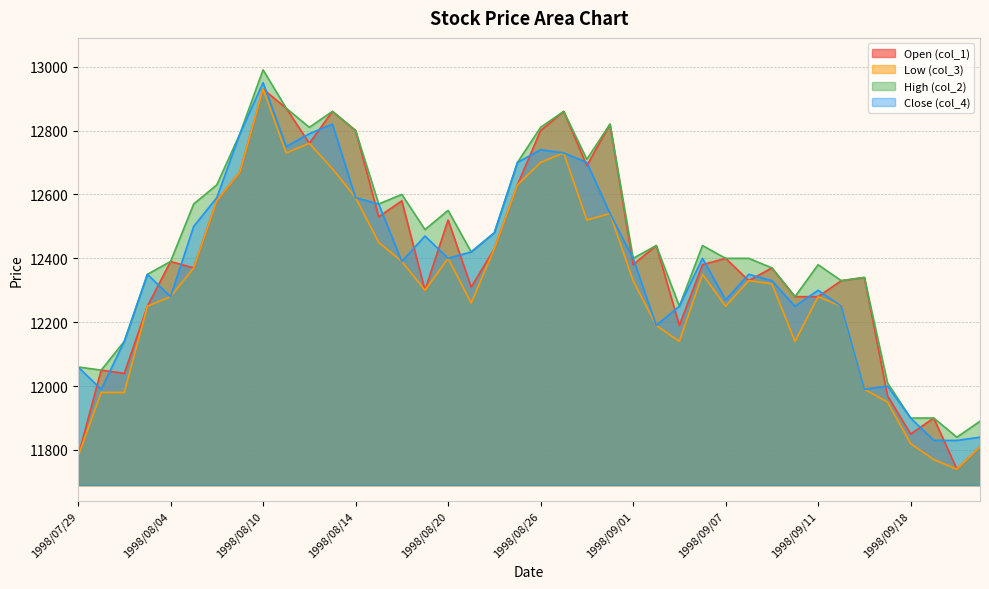

Reading left to right, what are all the values shown in this chart?

col_1: 1998/07/29=11780	1998/07/30=12050	1998/07/31=12040	1998/08/03=12250	1998/08/04=12390	1998/08/05=12370	1998/08/06=12580	1998/08/07=12670	1998/08/10=12930	1998/08/11=12870	1998/08/12=12760	1998/08/13=12860	1998/08/14=12800	1998/08/17=12530	1998/08/18=12580	1998/08/19=12300	1998/08/20=12520	1998/08/21=12310	1998/08/24=12430	1998/08/25=12630	1998/08/26=12800	1998/08/27=12860	1998/08/28=12690	1998/08/31=12820	1998/09/01=12380	1998/09/02=12440	1998/09/03=12190	1998/09/04=12380	1998/09/07=12400	1998/09/08=12330	1998/09/09=12370	1998/09/10=12280	1998/09/11=12280	1998/09/14=12330	1998/09/16=12340	1998/09/17=11970	1998/09/18=11850	1998/09/21=11900	1998/09/22=11740	1998/09/24=11810
col_3: 1998/07/29=11780	1998/07/30=11980	1998/07/31=11980	1998/08/03=12250	1998/08/04=12280	1998/08/05=12370	1998/08/06=12580	1998/08/07=12670	1998/08/10=12930	1998/08/11=12730	1998/08/12=12760	1998/08/13=12680	1998/08/14=12590	1998/08/17=12450	1998/08/18=12390	1998/08/19=12300	1998/08/20=12400	1998/08/21=12260	1998/08/24=12430	1998/08/25=12630	1998/08/26=12700	1998/08/27=12730	1998/08/28=12520	1998/08/31=12540	1998/09/01=12330	1998/09/02=12190	1998/09/03=12140	1998/09/04=12350	1998/09/07=12250	1998/09/08=12330	1998/09/09=12320	1998/09/10=12140	1998/09/11=12280	1998/09/14=12250	1998/09/16=11990	1998/09/17=11950	1998/09/18=11820	1998/09/21=11770	1998/09/22=11740	1998/09/24=11810
col_2: 1998/07/29=12060	1998/07/30=12050	1998/07/31=12140	1998/08/03=12350	1998/08/04=12390	1998/08/05=12570	1998/08/06=12630	1998/08/07=12790	1998/08/10=12990	1998/08/11=12870	1998/08/12=12810	1998/08/13=12860	1998/08/14=12800	1998/08/17=12570	1998/08/18=12600	1998/08/19=12490	1998/08/20=12550	1998/08/21=12420	1998/08/24=12480	1998/08/25=12700	1998/08/26=12810	1998/08/27=12860	1998/08/28=12710	1998/08/31=12820	1998/09/01=12400	1998/09/02=12440	1998/09/03=12250	1998/09/04=12440	1998/09/07=12400	1998/09/08=12400	1998/09/09=12370	1998/09/10=12280	1998/09/11=12380	1998/09/14=12330	1998/09/16=12340	1998/09/17=12010	1998/09/18=11900	1998/09/21=11900	1998/09/22=11840	1998/09/24=11890
col_4: 1998/07/29=12060	1998/07/30=11990	1998/07/31=12140	1998/08/03=12350	1998/08/04=12280	1998/08/05=12500	1998/08/06=12590	1998/08/07=12790	1998/08/10=12950	1998/08/11=12750	1998/08/12=12790	1998/08/13=12820	1998/08/14=12590	1998/08/17=12570	1998/08/18=12390	1998/08/19=12470	1998/08/20=12400	1998/08/21=12420	1998/08/24=12480	1998/08/25=12700	1998/08/26=12740	1998/08/27=12730	1998/08/28=12700	1998/08/31=12540	1998/09/01=12400	1998/09/02=12190	1998/09/03=12250	1998/09/04=12400	1998/09/07=12270	1998/09/08=12350	1998/09/09=12330	1998/09/10=12250	1998/09/11=12300	1998/09/14=12250	1998/09/16=11990	1998/09/17=12000	1998/09/18=11900	1998/09/21=11830	1998/09/22=11830	1998/09/24=11840